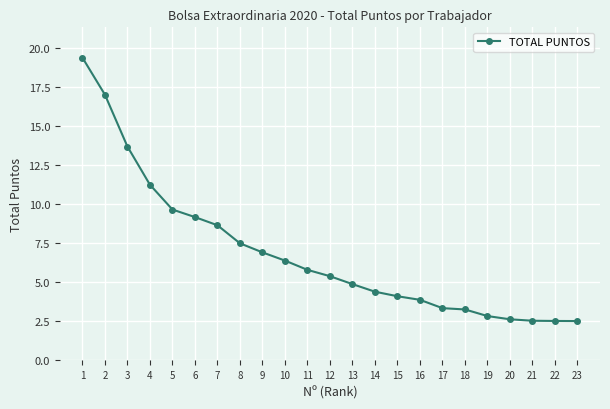

What value does the data have at 21?

2.5